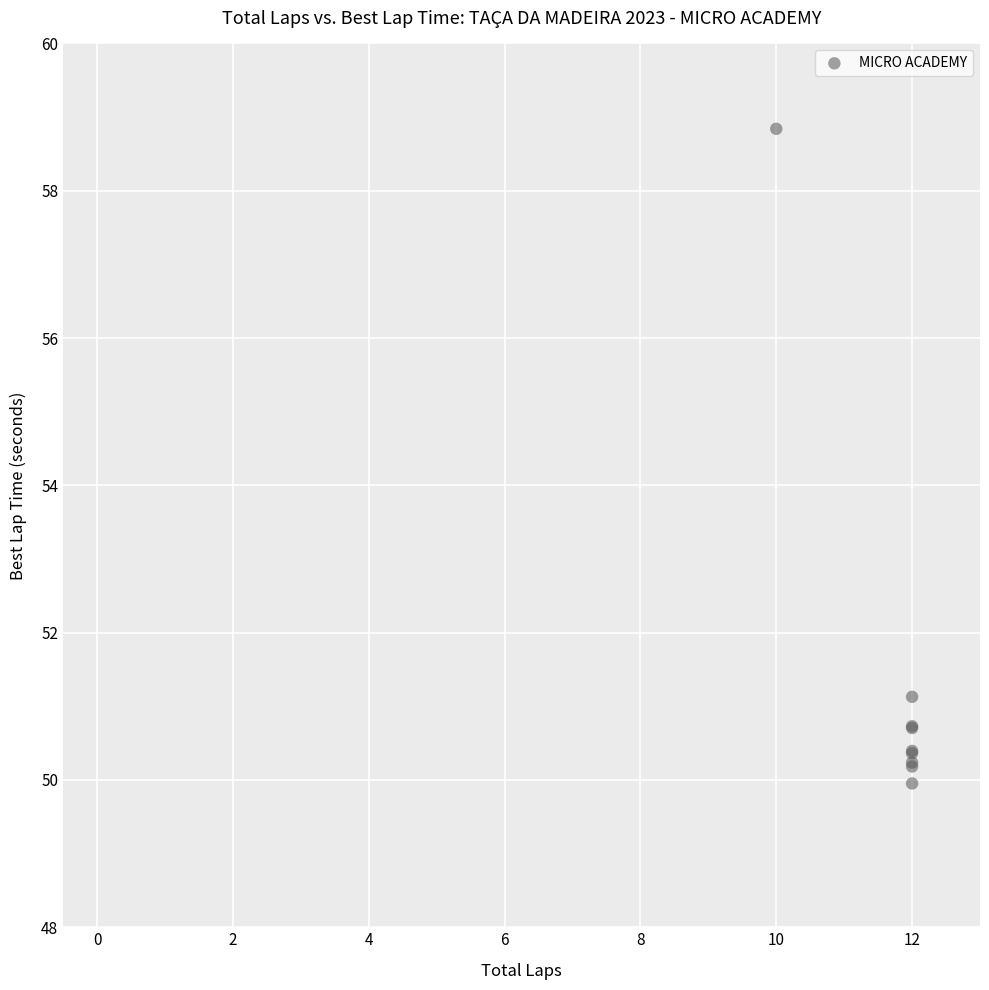

What Y value in the scatter plot is closest to 54?

51.1